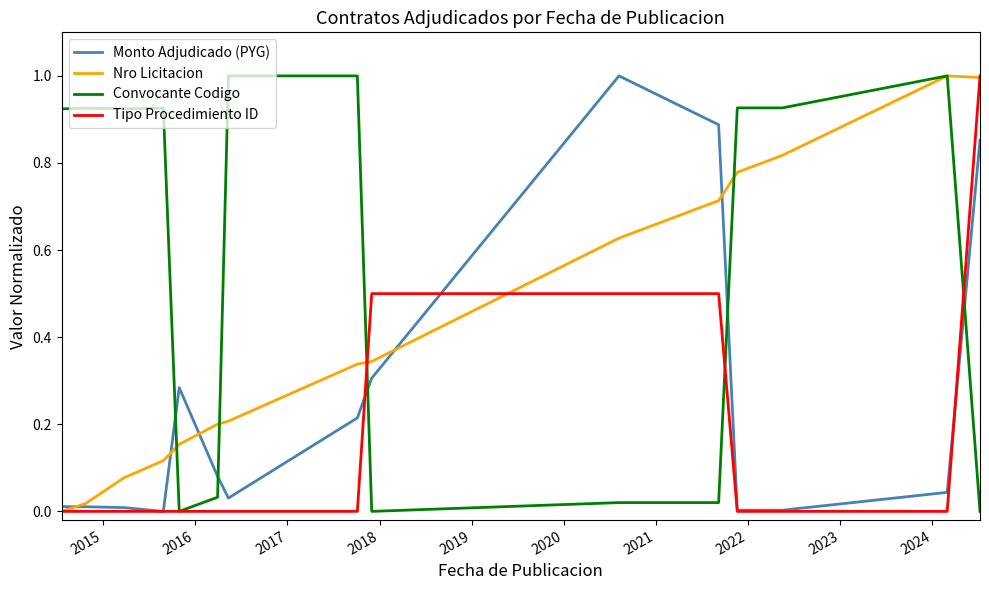

How many series are shown in this chart?

4